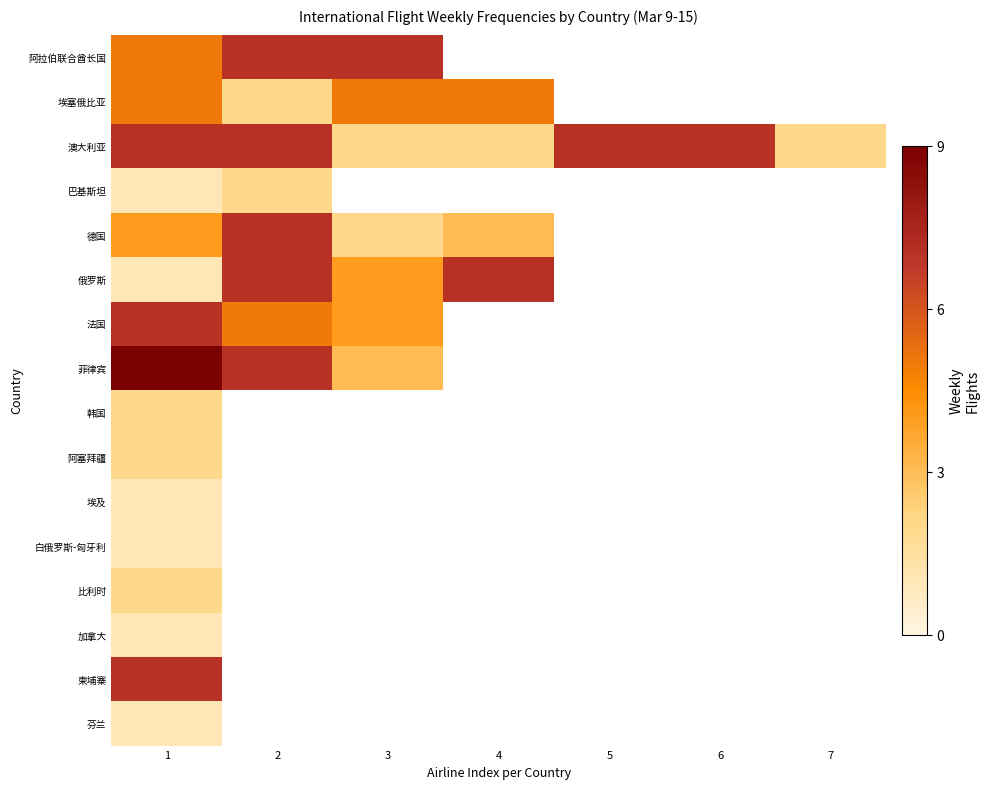

Is it true that 澳大利亚 equals 4.0 at 1?

False